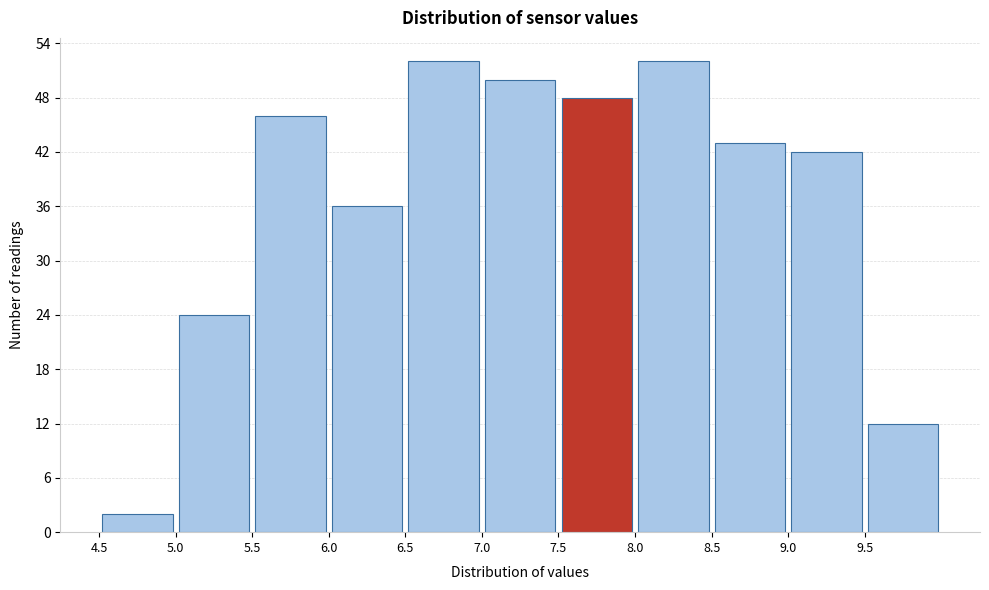

Reading left to right, transcribe this chart: for each bar, give the range it covers on the x-axis and its height. The values are not printed on the chart, so give them approximately, as read against the axis.

4.5 to 5.0: 2
5.0 to 5.5: 24
5.5 to 6.0: 46
6.0 to 6.5: 36
6.5 to 7.0: 52
7.0 to 7.5: 50
7.5 to 8.0: 48
8.0 to 8.5: 52
8.5 to 9.0: 43
9.0 to 9.5: 42
9.5 to 10.0: 12